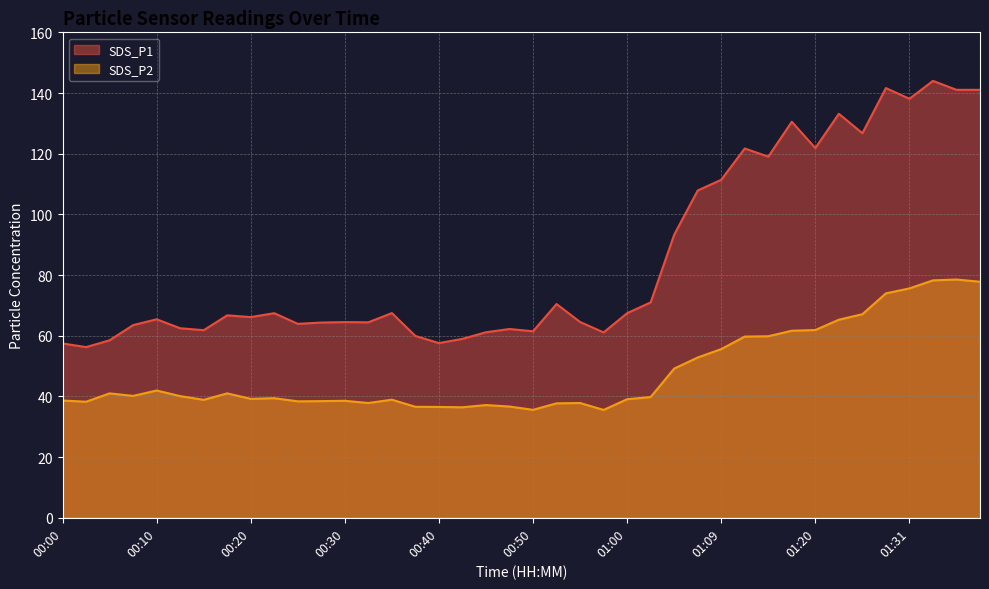

Which series has the largest total across all categories?

SDS_P1